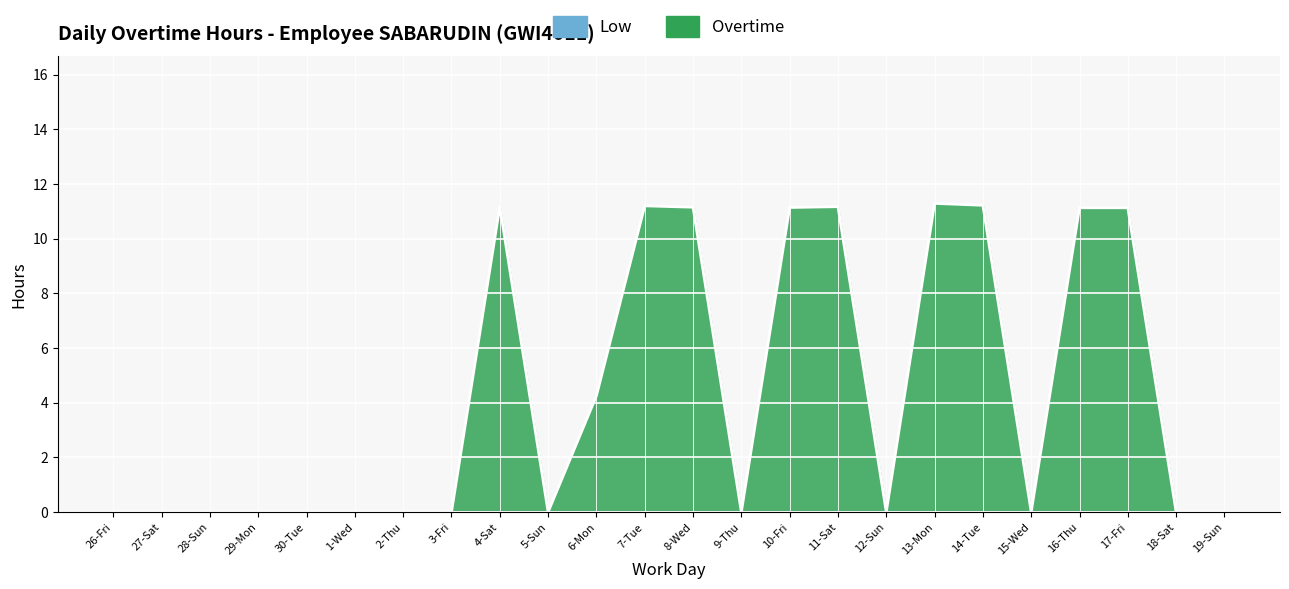

Reading right to left, transcribe all the data shown in this chart.

19-Sun=0.0	18-Sat=0.0	17-Fri=11.1	16-Thu=11.1	15-Wed=0.0	14-Tue=11.2	13-Mon=11.3	12-Sun=0.0	11-Sat=11.2	10-Fri=11.1	9-Thu=0.0	8-Wed=11.2	7-Tue=11.2	6-Mon=4.2	5-Sun=0.0	4-Sat=11.2	3-Fri=0.0	2-Thu=0.0	1-Wed=0.0	30-Tue=0.0	29-Mon=0.0	28-Sun=0.0	27-Sat=0.0	26-Fri=0.0